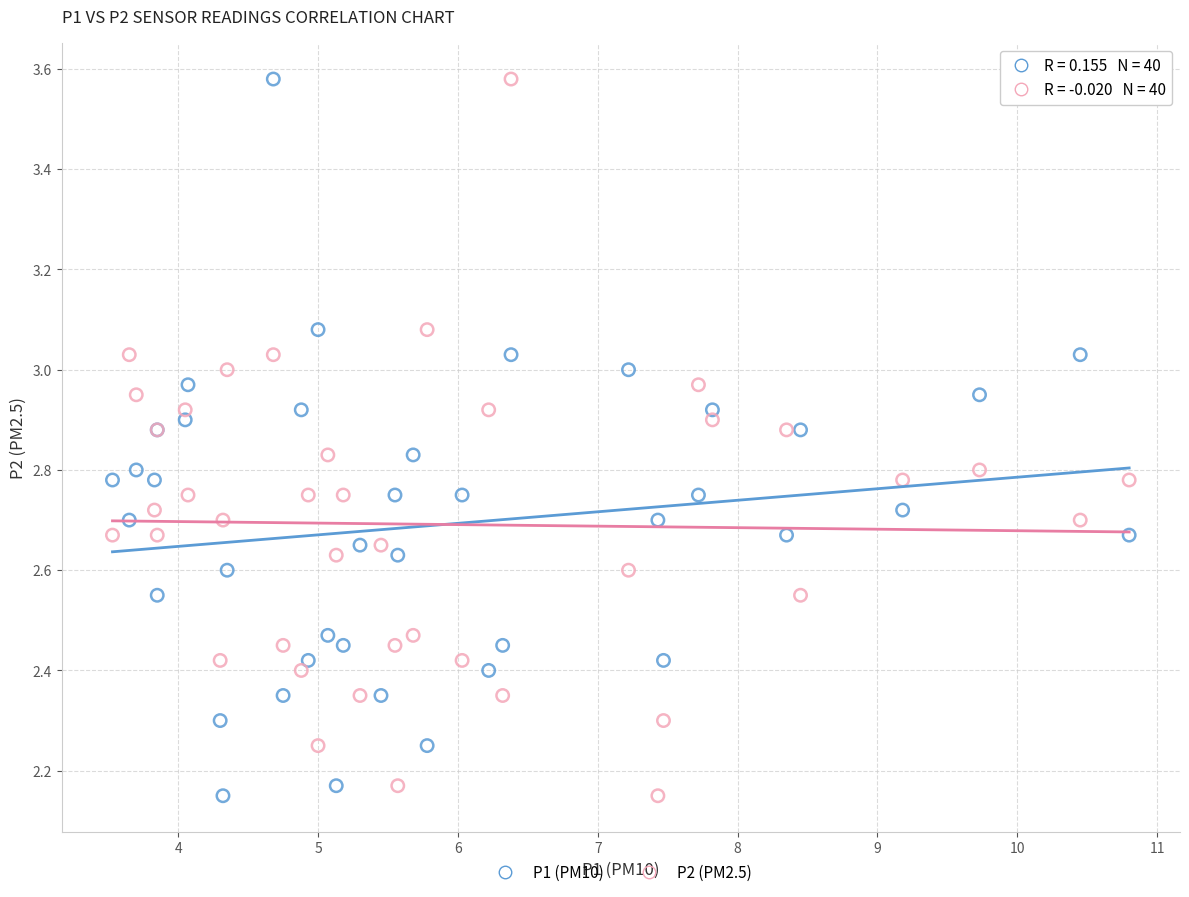

What are all the series names shown in the legend?

P1 (PM10), P2 (PM2.5)